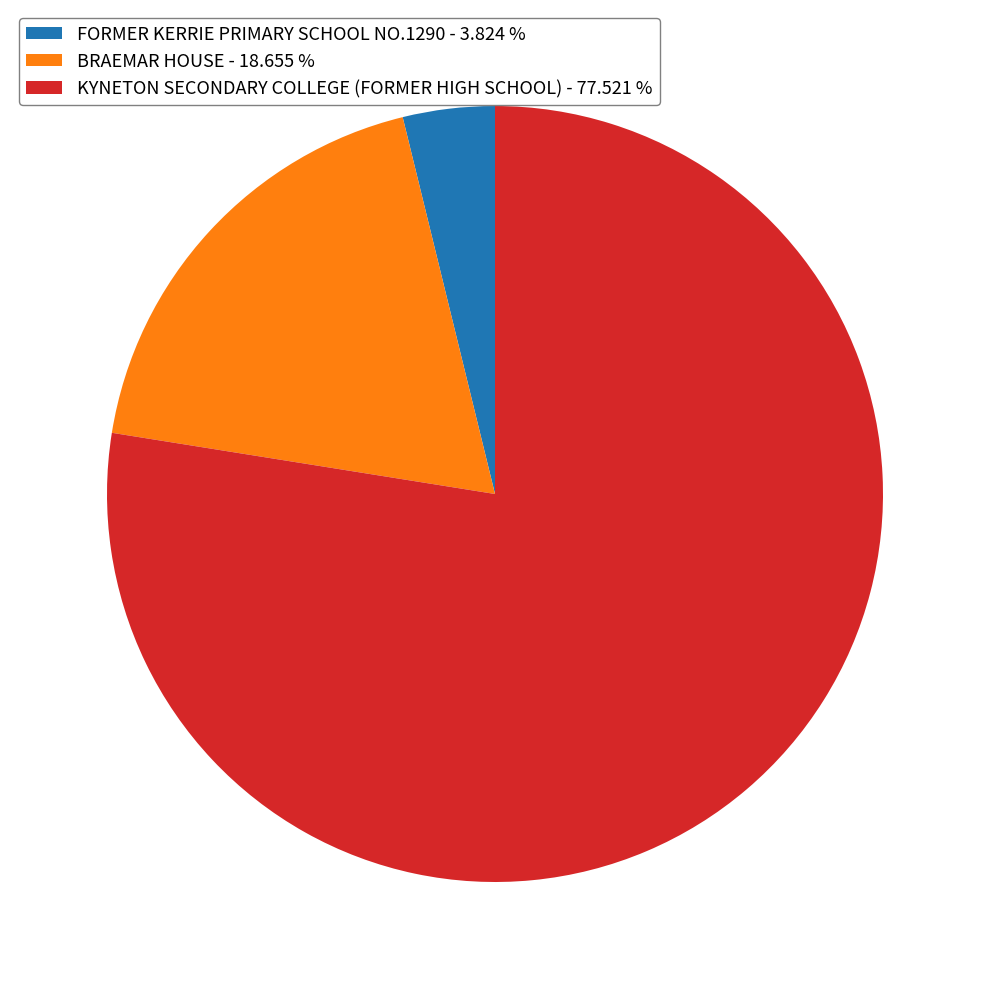

Combined, do KYNETON SECONDARY COLLEGE (FORMER HIGH SCHOOL) - 77.521 % and FORMER KERRIE PRIMARY SCHOOL NO.1290 - 3.824 % account for over 50%?

Yes